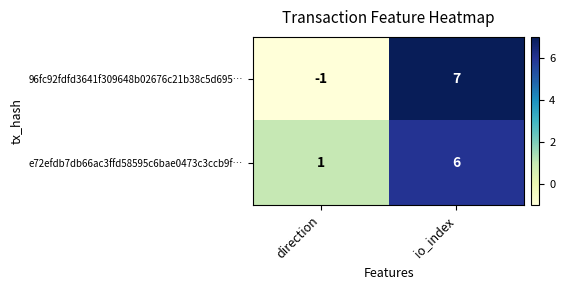

What is the difference between the e72efdb7db66ac3ffd58595c6bae0473c3ccb9f… values at io_index and direction?

5